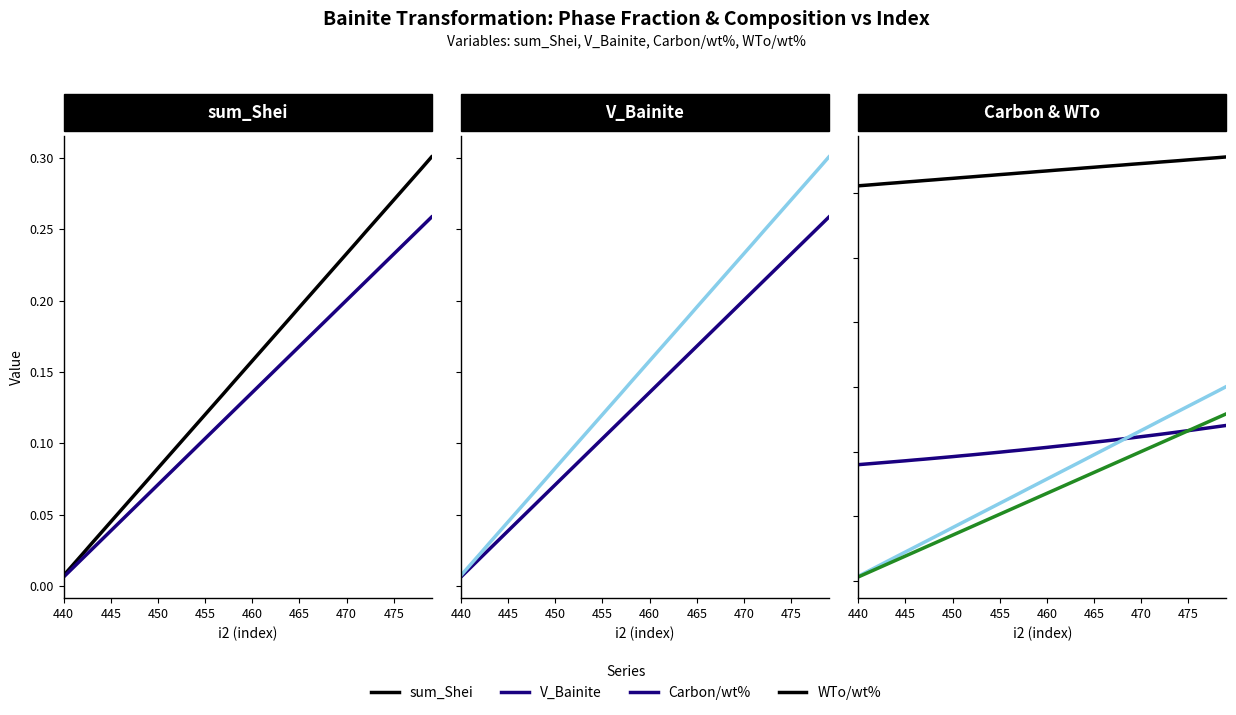

Reading left to right, list all the values displayed in this chart.

sum_Shei: 0.0	0.0	0.0	0.0	0.0	0.0	0.1	0.1	0.1	0.1	0.1	0.1	0.1	0.1	0.1	0.1	0.1	0.1	0.1	0.2	0.2	0.2	0.2	0.2	0.2	0.2	0.2	0.2	0.2	0.2	0.2	0.2	0.2	0.3	0.3	0.3	0.3	0.3	0.3	0.3
V_Bainite: 0.0	0.0	0.0	0.0	0.0	0.0	0.0	0.1	0.1	0.1	0.1	0.1	0.1	0.1	0.1	0.1	0.1	0.1	0.1	0.1	0.1	0.1	0.1	0.2	0.2	0.2	0.2	0.2	0.2	0.2	0.2	0.2	0.2	0.2	0.2	0.2	0.2	0.2	0.3	0.3
Carbon/wt%: 0.2	0.2	0.2	0.2	0.2	0.2	0.2	0.2	0.2	0.2	0.2	0.2	0.2	0.2	0.2	0.2	0.2	0.2	0.2	0.2	0.2	0.2	0.2	0.2	0.2	0.2	0.2	0.2	0.2	0.2	0.2	0.2	0.2	0.2	0.2	0.2	0.2	0.2	0.2	0.2
WTo/wt%: 0.6	0.6	0.6	0.6	0.6	0.6	0.6	0.6	0.6	0.6	0.6	0.6	0.6	0.6	0.6	0.6	0.6	0.6	0.6	0.6	0.6	0.6	0.6	0.6	0.6	0.6	0.6	0.6	0.6	0.6	0.6	0.6	0.6	0.6	0.6	0.7	0.7	0.7	0.7	0.7